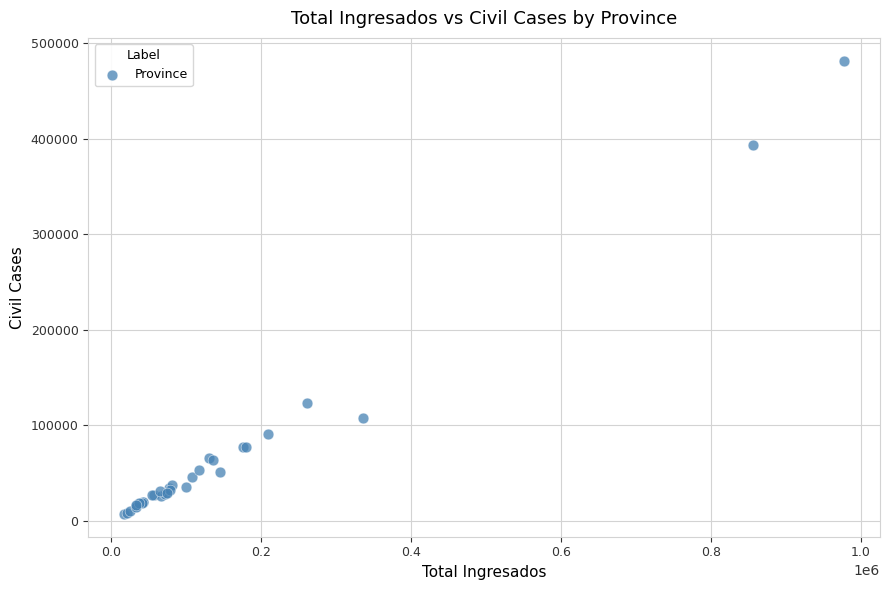

What Y value in the scatter plot is closest to 244641?

123826